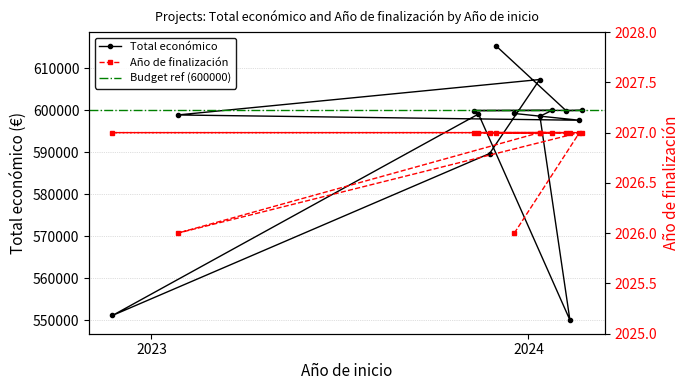

What is the value of the Total económico point at the 13th from the left?

597651